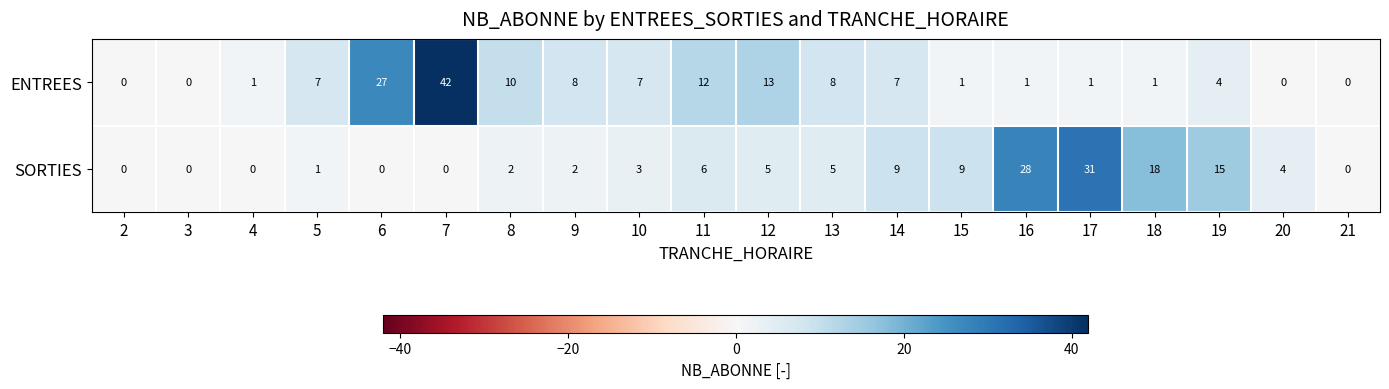

Rank the series at 13 from lowest to highest value.

SORTIES, ENTREES